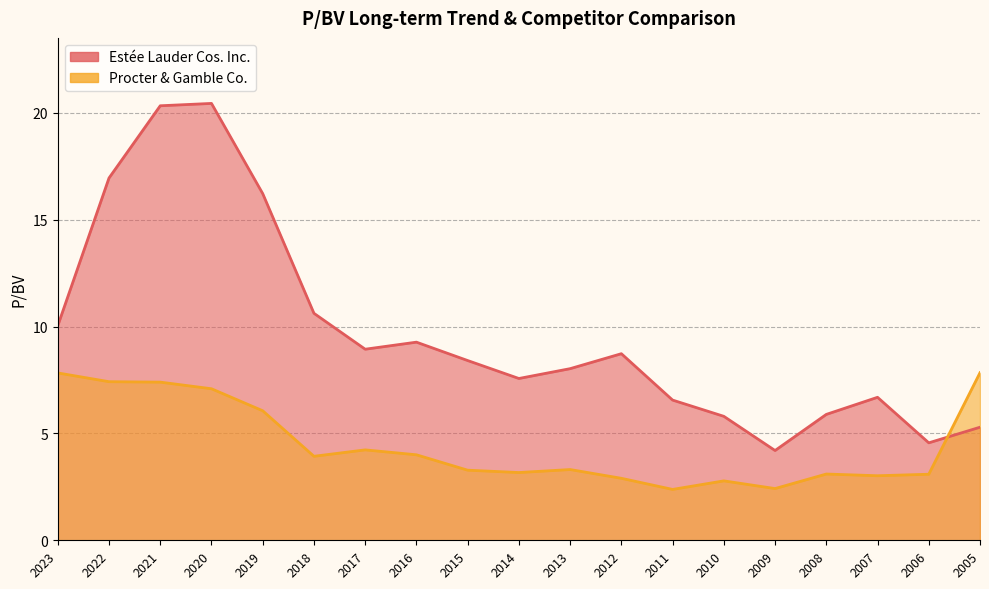

What is the value of the Procter & Gamble Co. point at the 17th from the left?

3.0